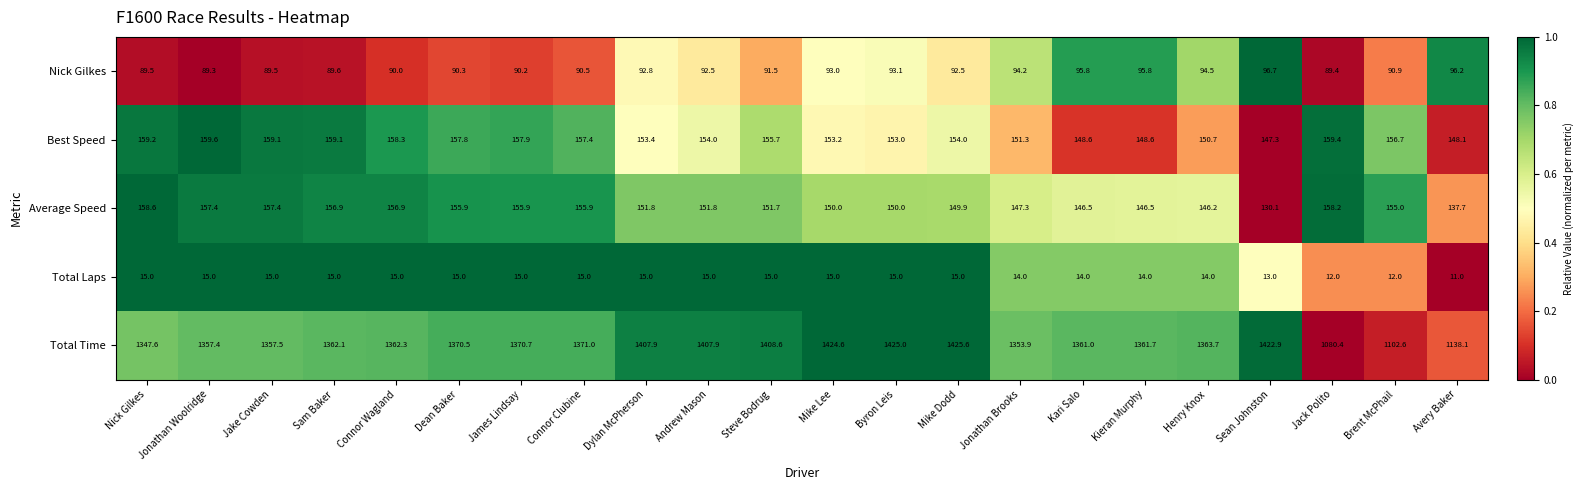

What is the total value across all series at Connor Wagland?

1782.5